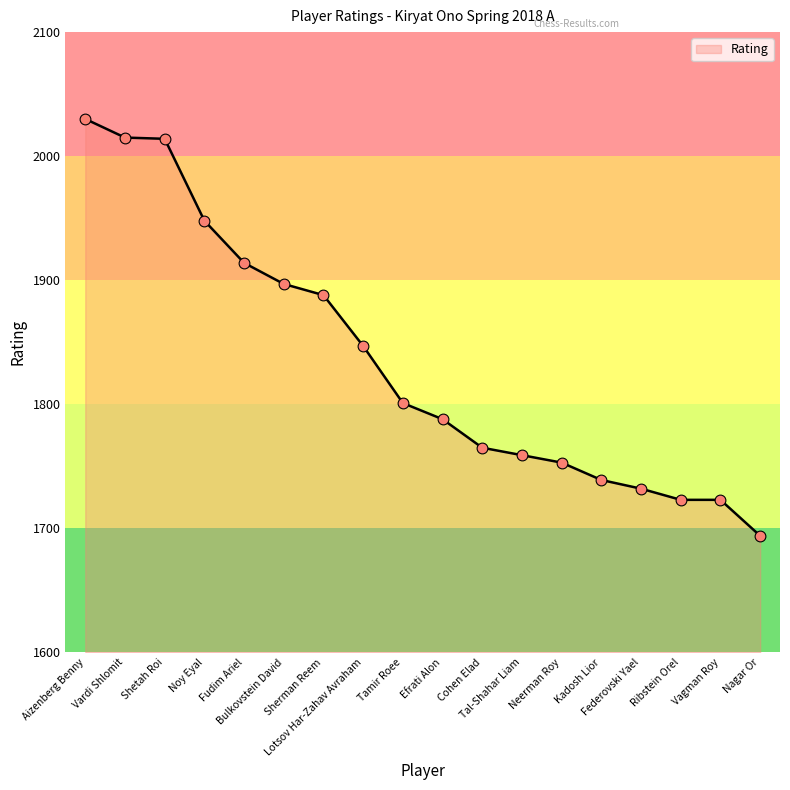

What is the ratio of the value at Tamir Roee to the value at Efrati Alon?

1.0